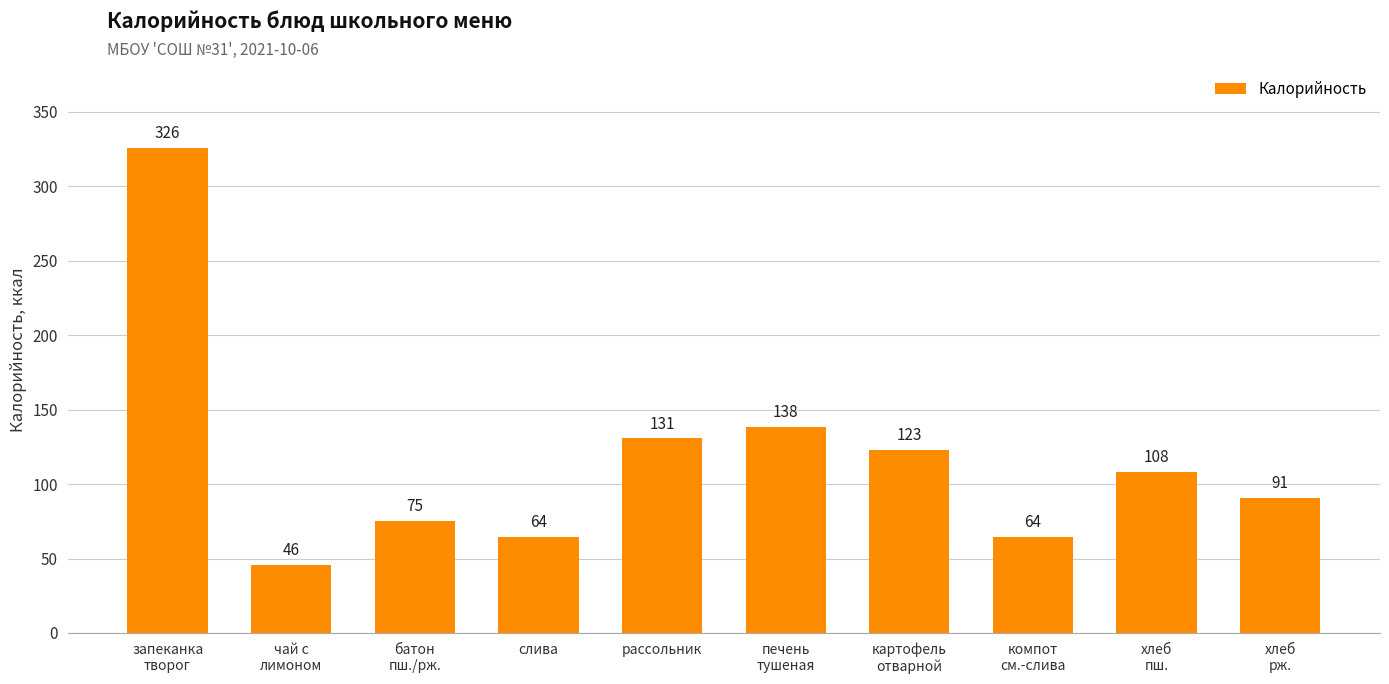

The value at хлеб
пш. is 160.4. True or false?

False